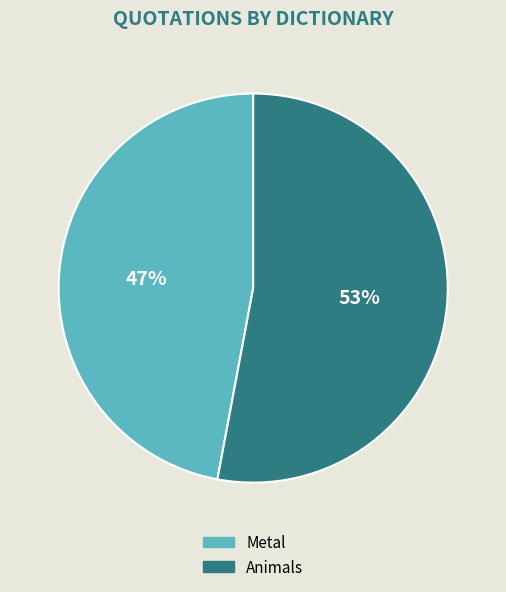

Between Animals and Metal, which is larger?

Animals